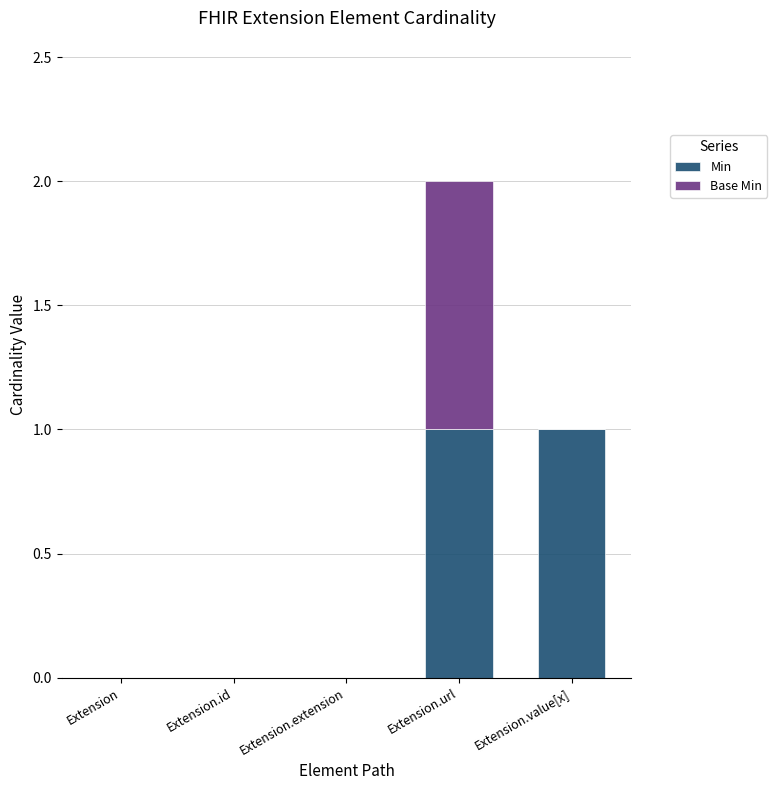

Is it true that Min equals 0 at Extension?

True